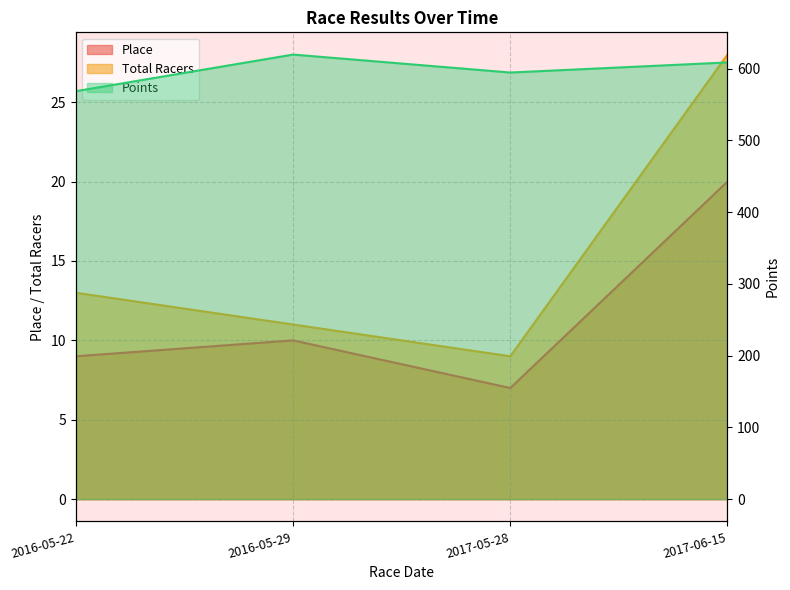

How many Total Racers values are between 11 and 28?

3